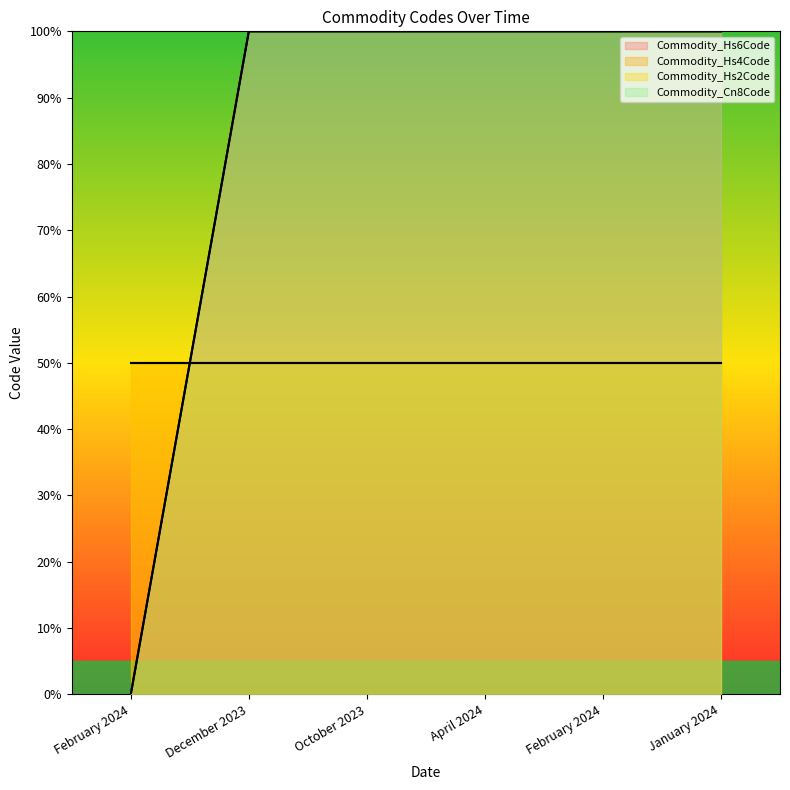

Which category has the highest value in the Commodity_Hs6Code series?

December 2023